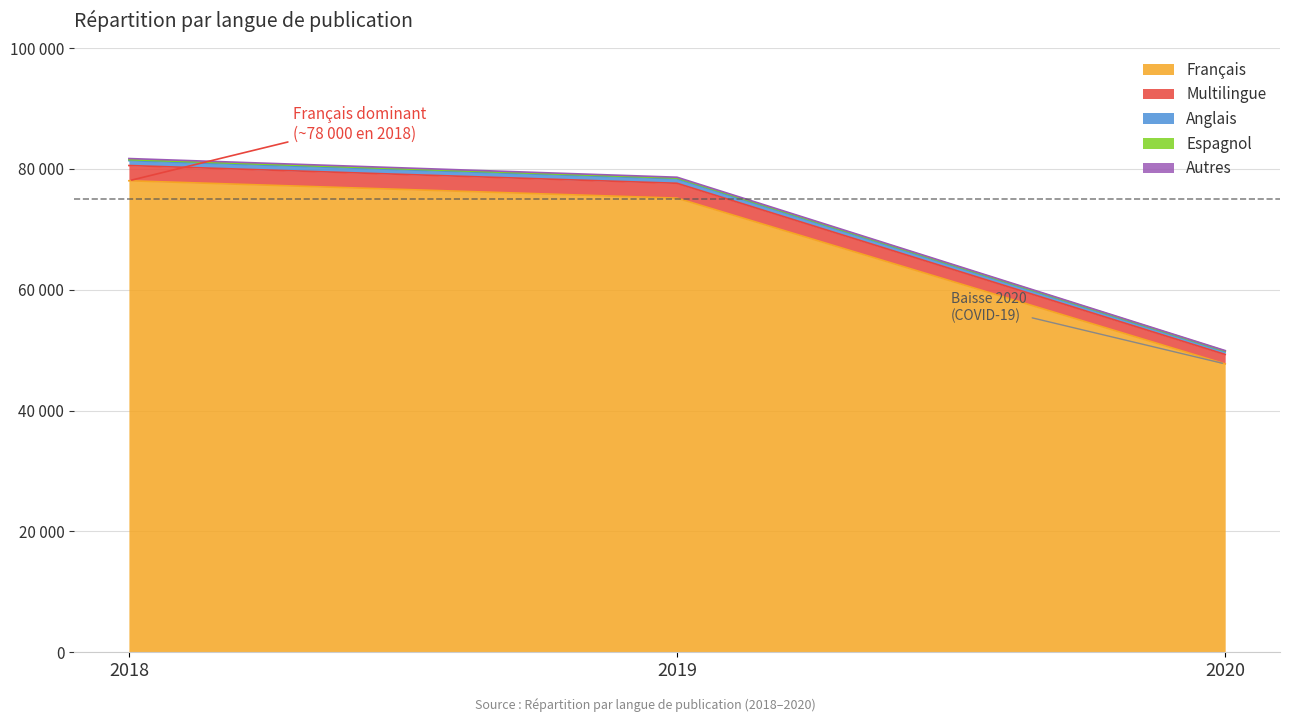

Where does the Anglais series first go above 78622?

2018